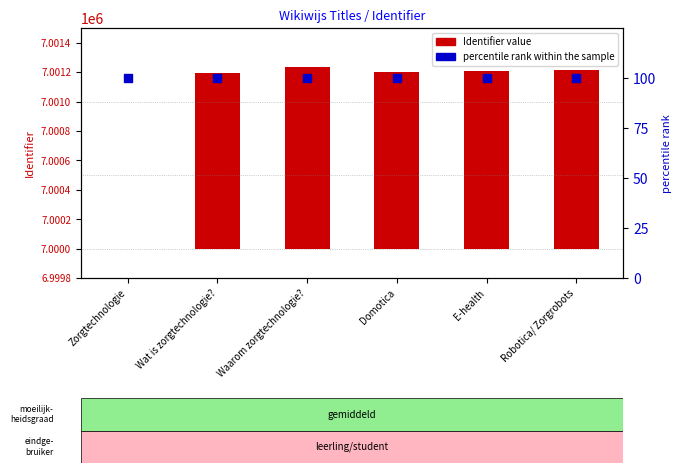

Is the value of Identifier at Wat is zorgtechnologie? greater than the value of percentile rank within the sample at Waarom zorgtechnologie??

Yes